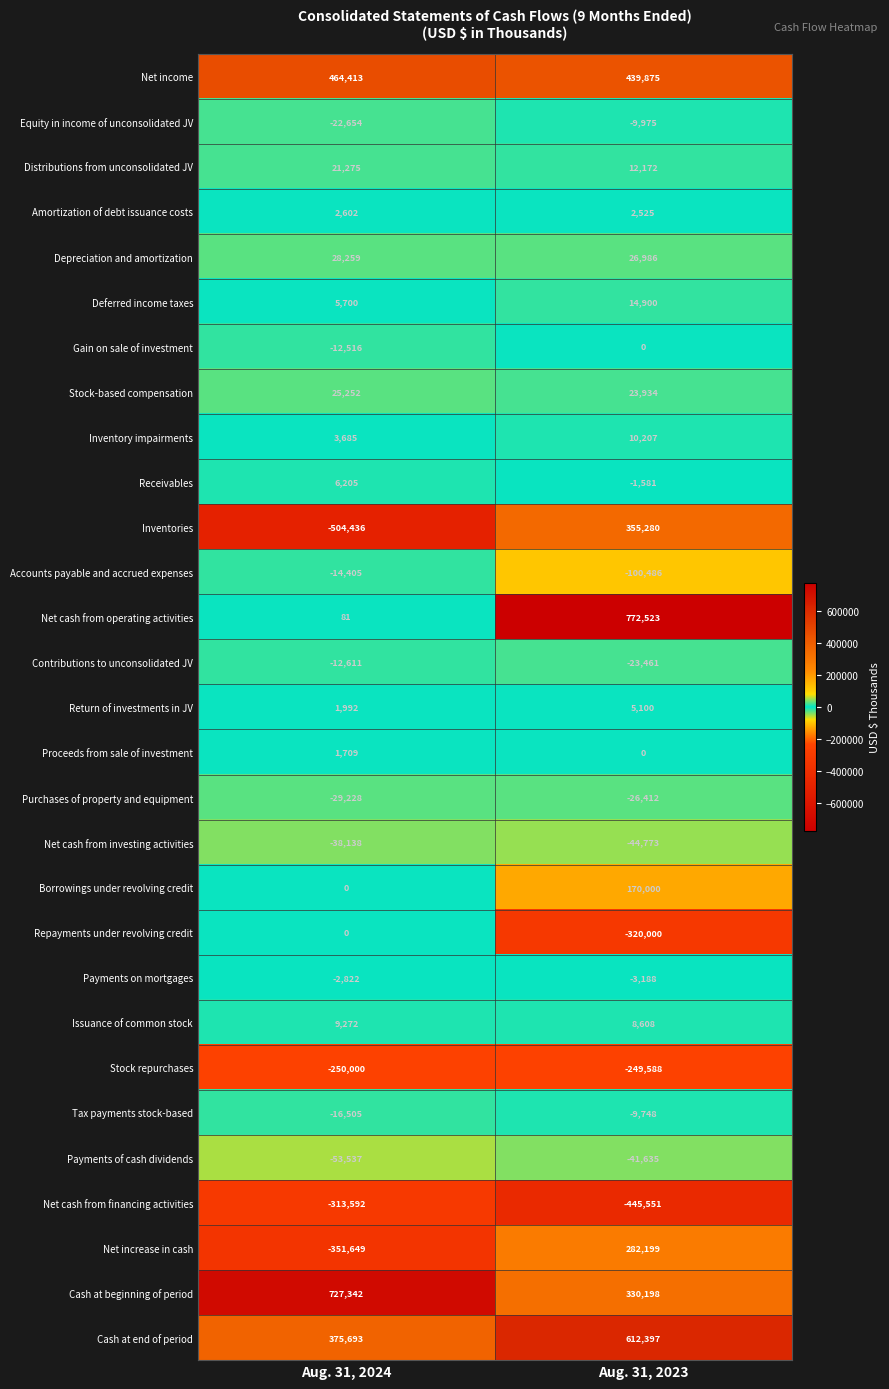

Which series has the largest total across all categories?

Cash at beginning of period